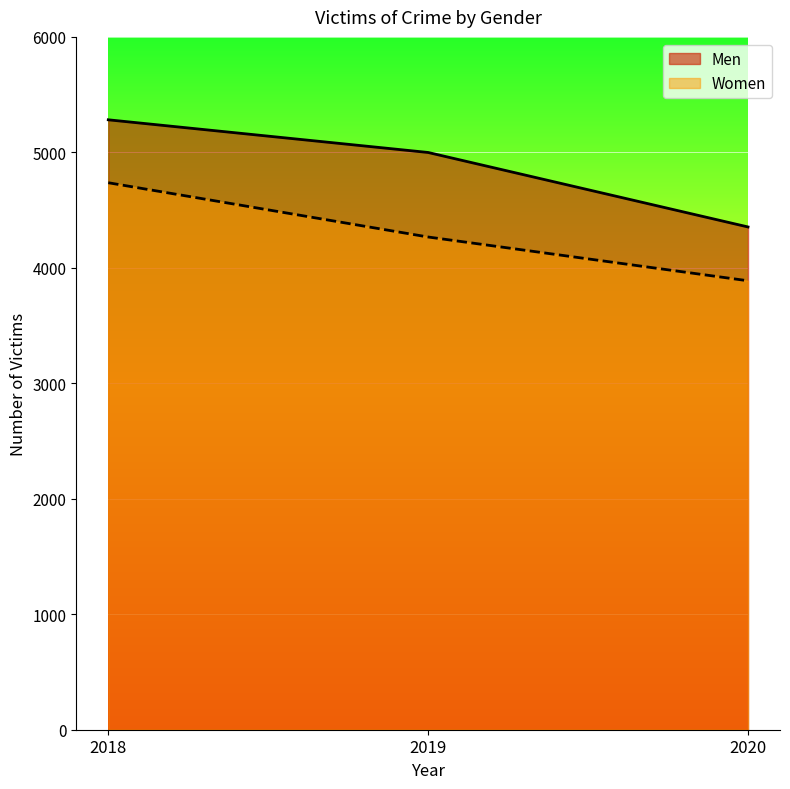

At which label does Men reach its minimum?

2020